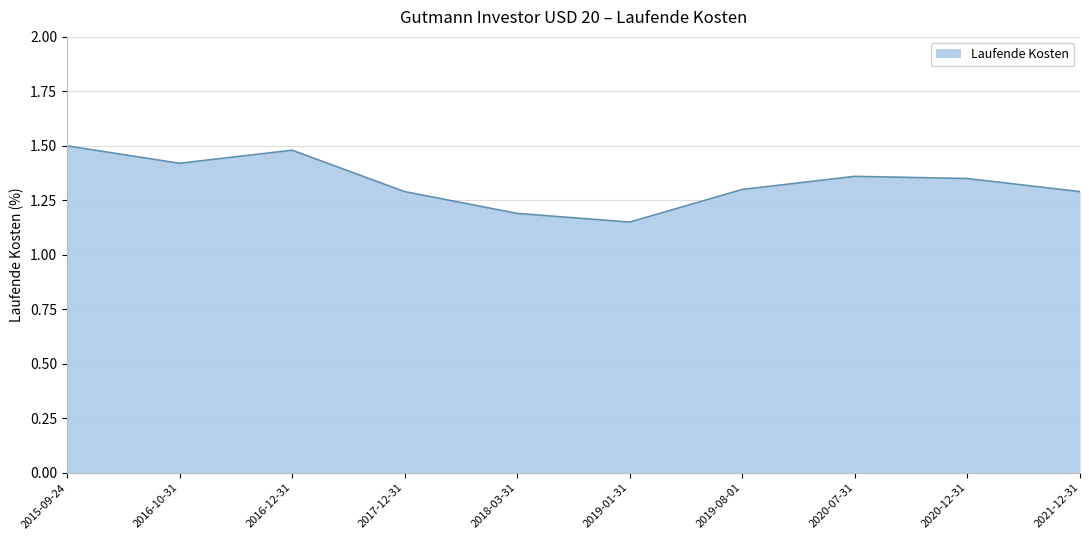

Count the values in the range 1 to 2.

10